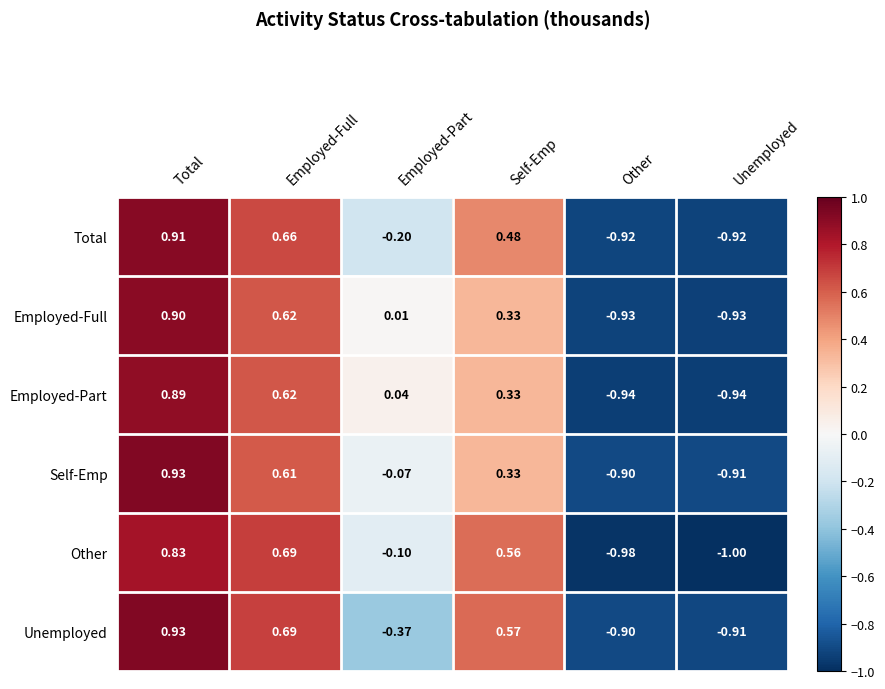

At which label is Employed-Part closest to 0?

Employed-Part